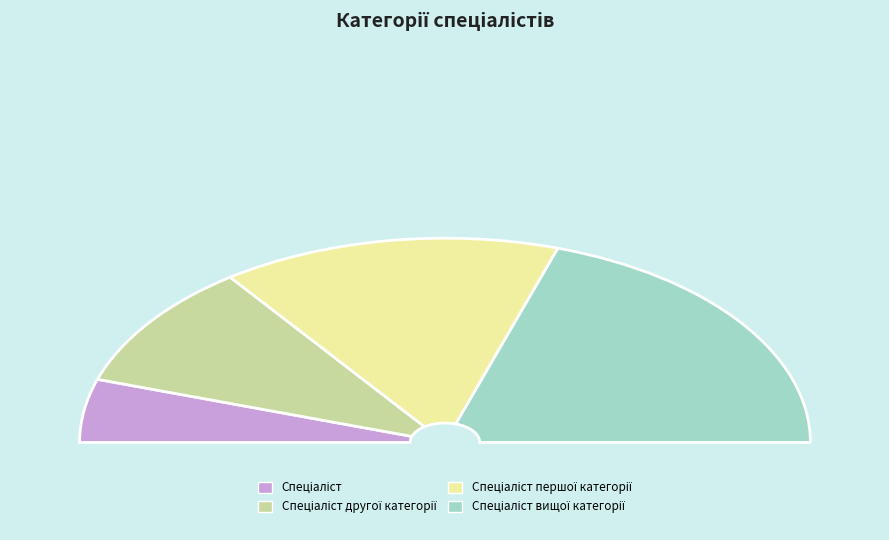

Which has a higher value, Спеціаліст вищої категорії or Спеціаліст першої категорії?

Спеціаліст вищої категорії